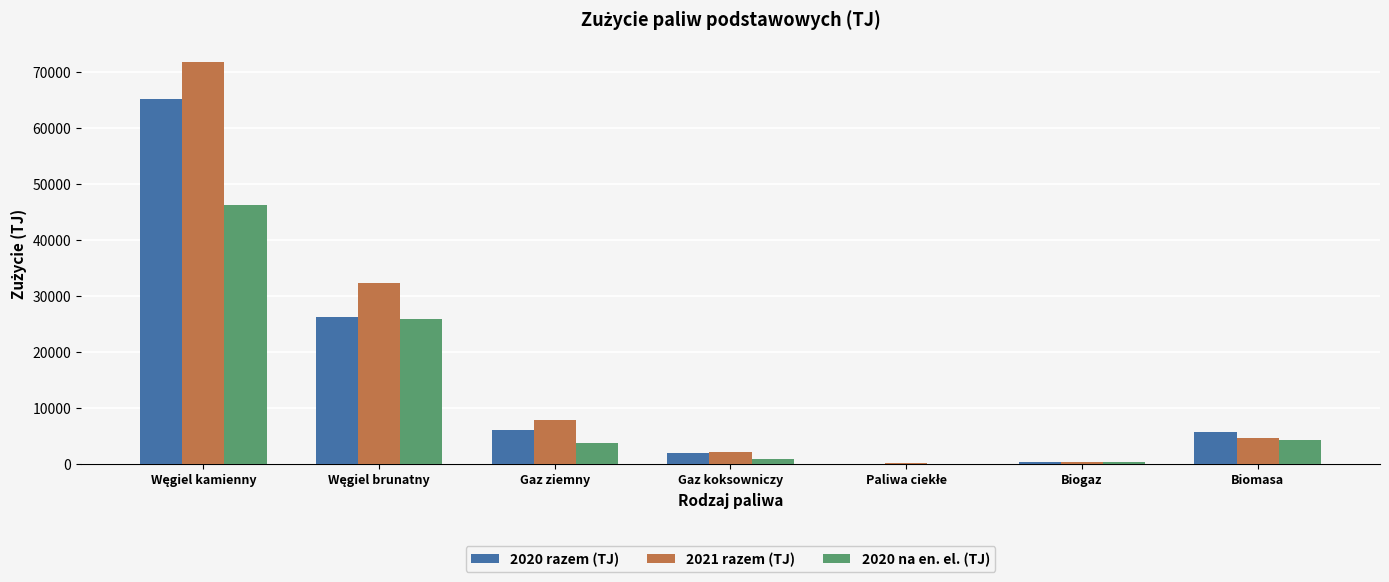

True or false: 2020 razem (TJ) has a value of 1899.9 at Gaz koksowniczy.

True